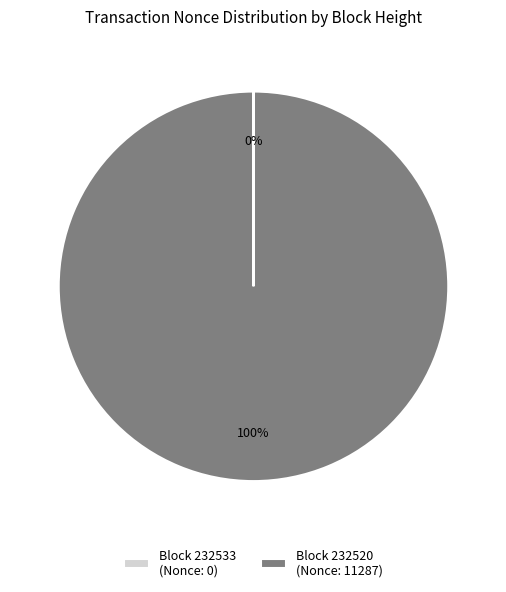

To the nearest percent, what portion does Block 232520 (Nonce: 11287) represent?

100%